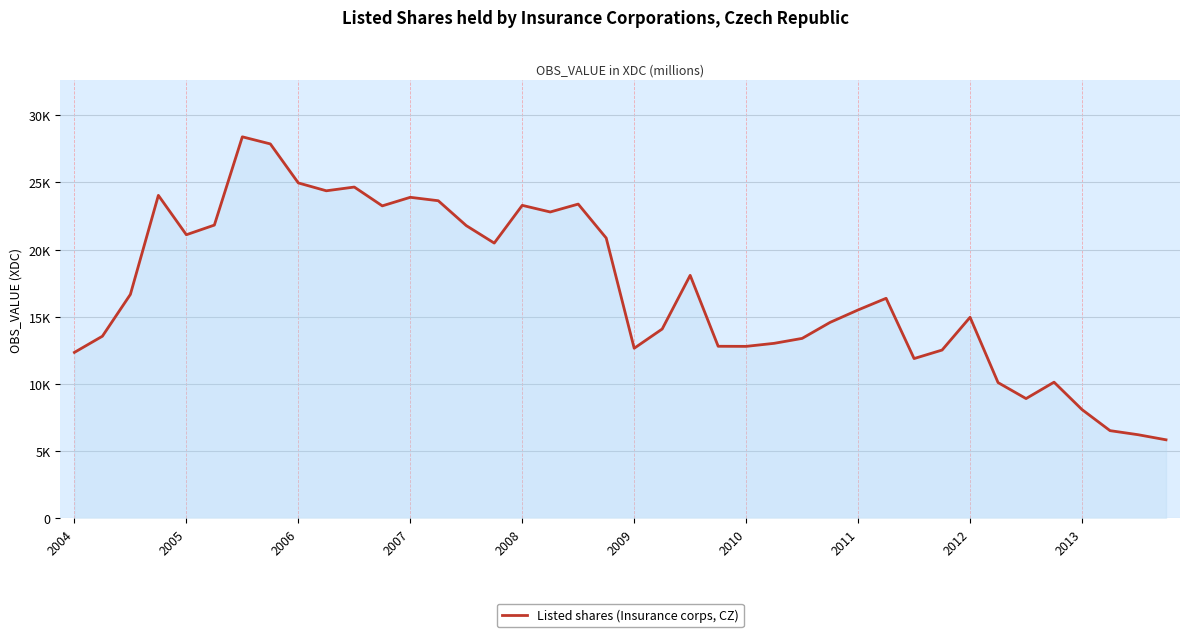

Is this an area chart (filled region under the line)?

Yes